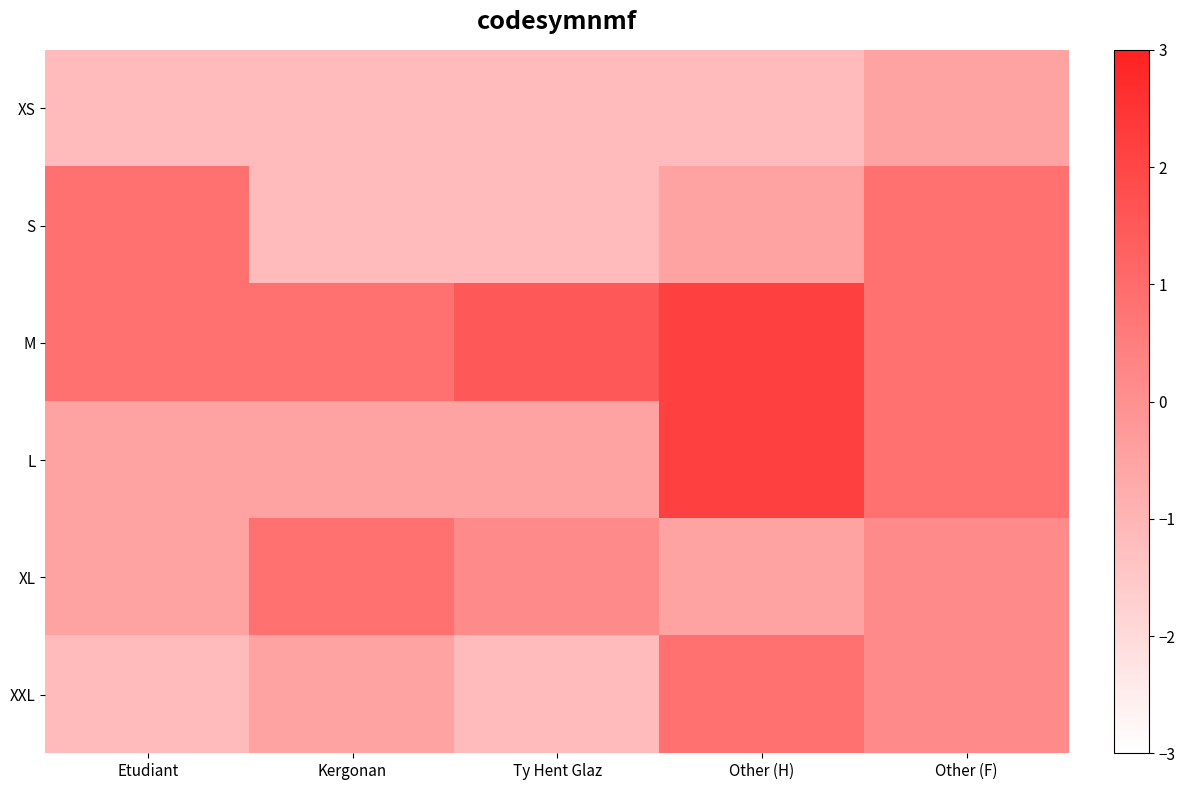

Which series changed the most between Etudiant and Ty Hent Glaz?

S